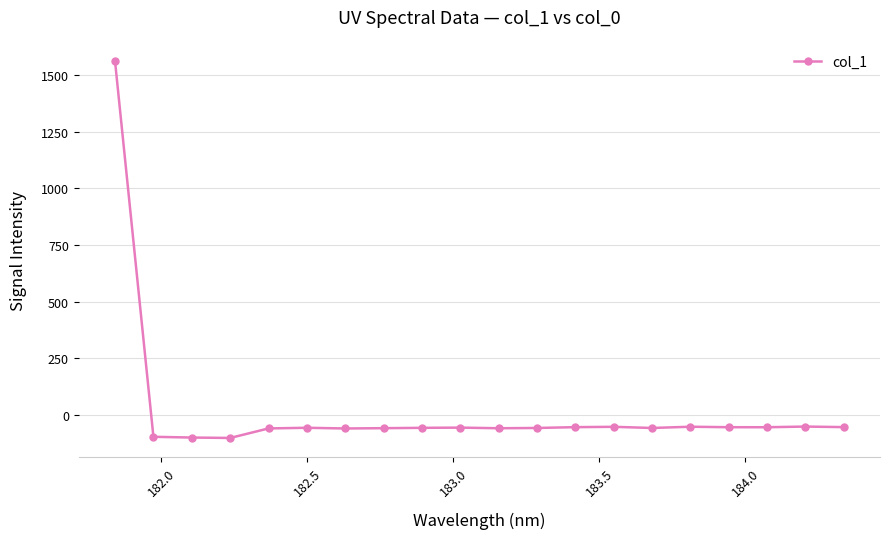

How many values are above zero?

1